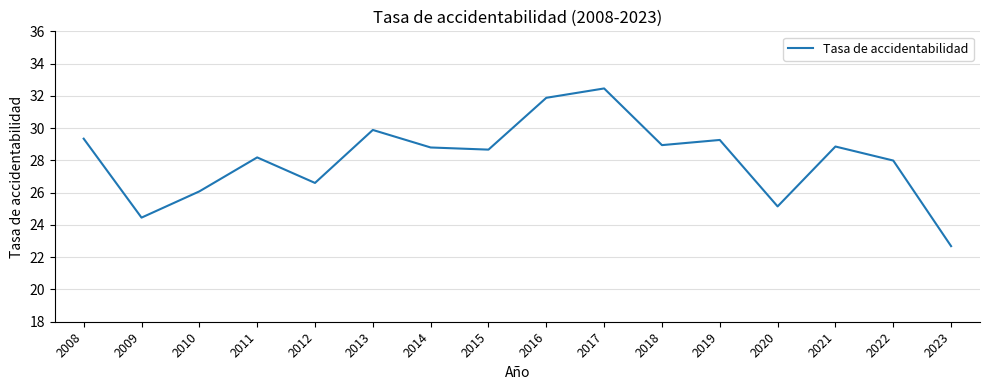

The chart shows a value of 25.1 at 2020. True or false?

True